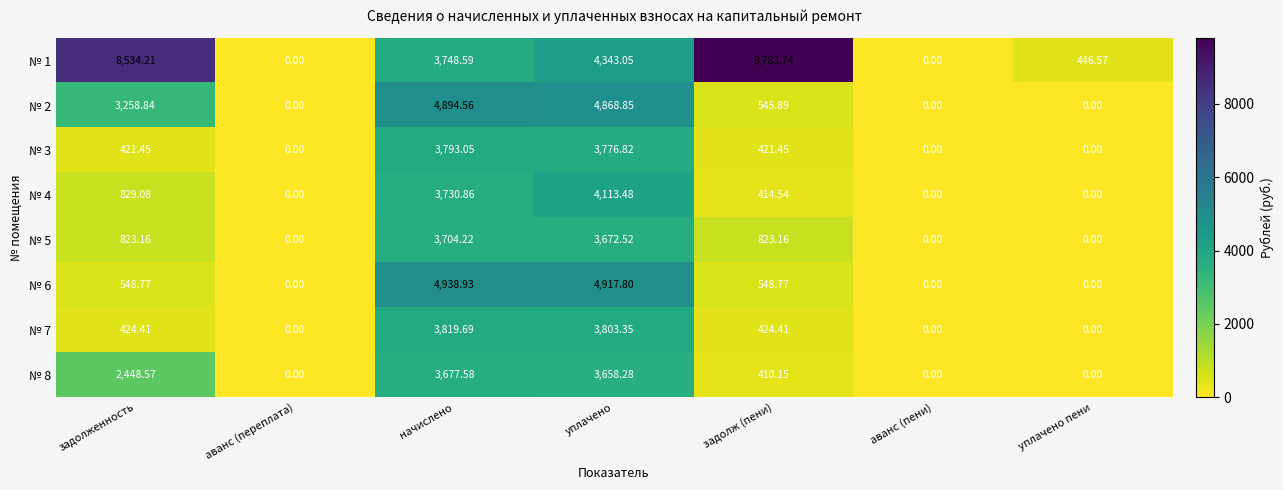

Where does the № 6 series first go above 548?

задолженность